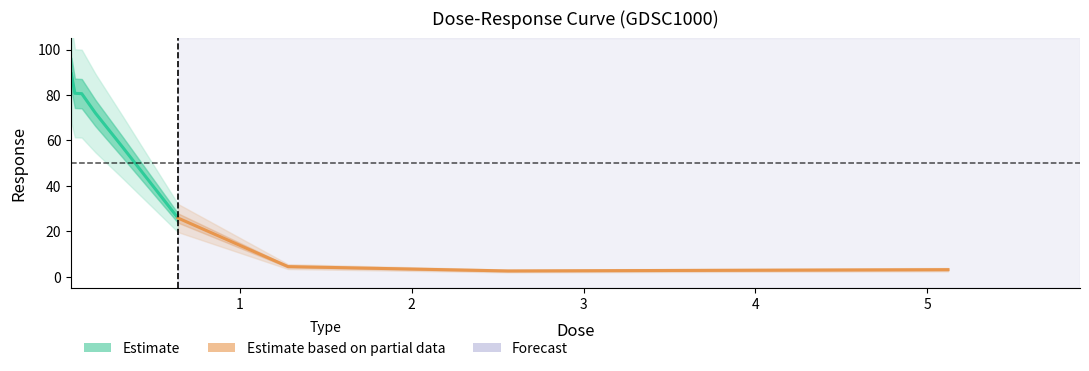

Is it true that the value at 2.56 is 3.6?

False